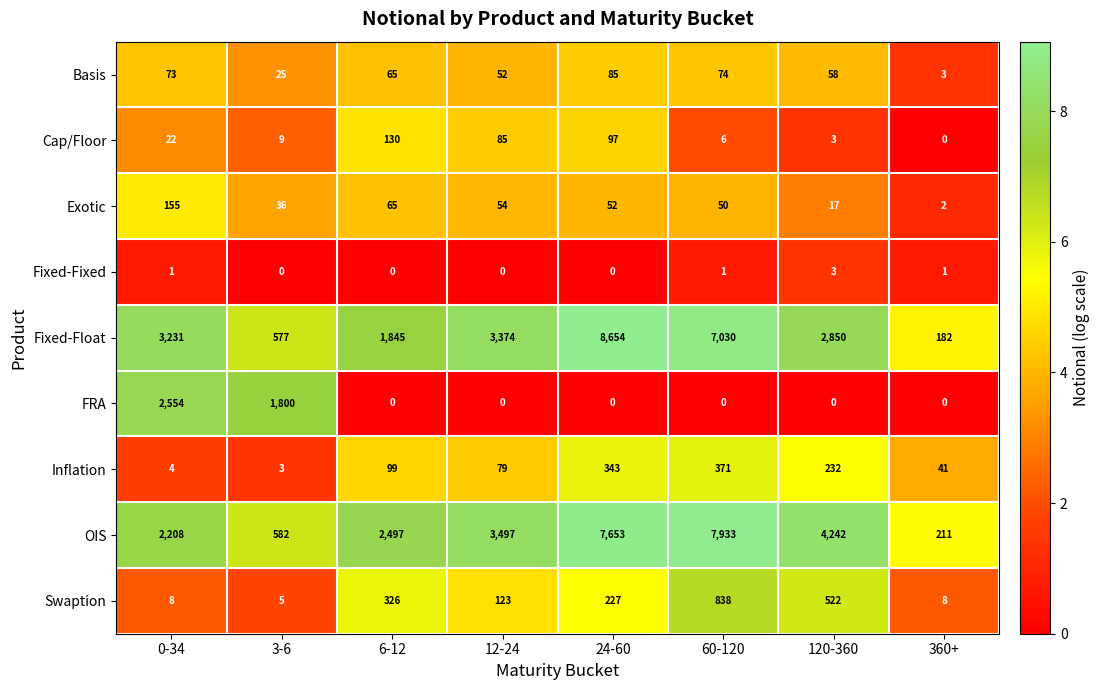

Is it true that Swaption equals 12 at 360+?

False